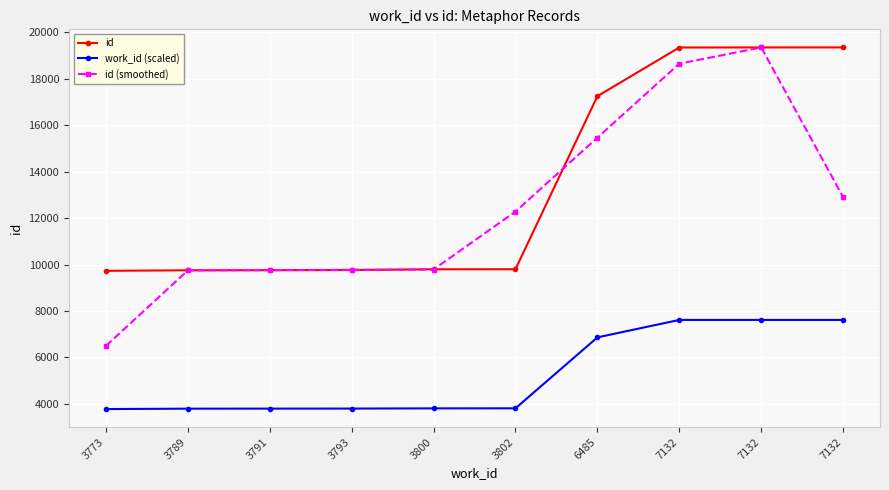

Which series has the largest total across all categories?

id